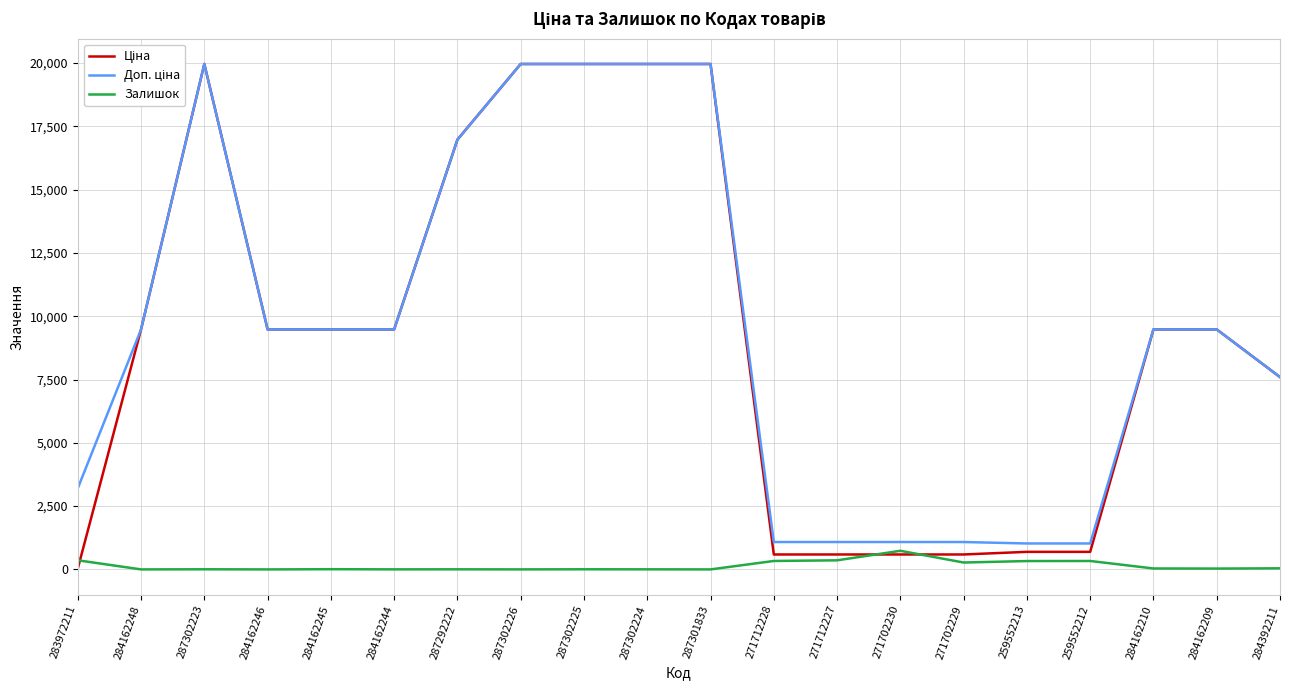

The Залишок series shows 5.0 at 287302225. True or false?

True